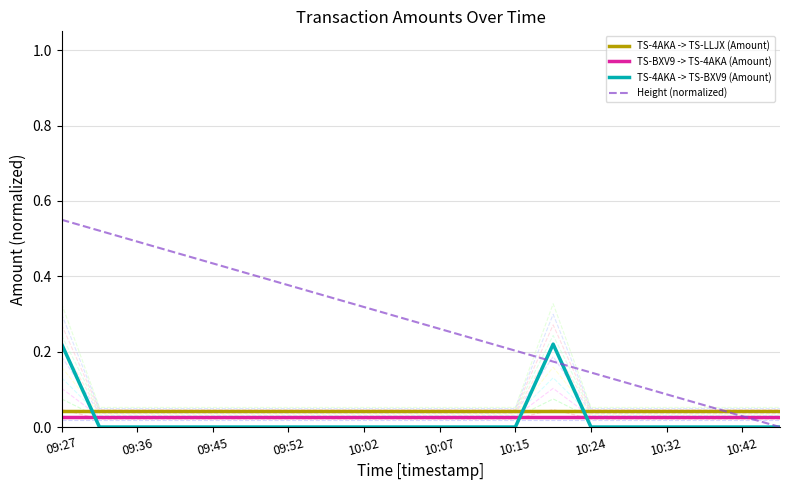

After their last crossing, which series has the higher values: Height (normalized) or TS-4AKA -> TS-LLJX (Amount)?

TS-4AKA -> TS-LLJX (Amount)